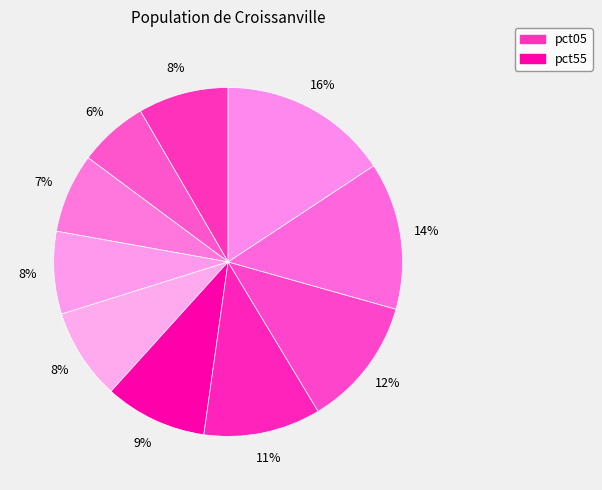

Rank the categories by value from lowest to highest.

pct15, pct25, pct35, pct05, pct45, pct55, pct65, pct75, pct85, pct95